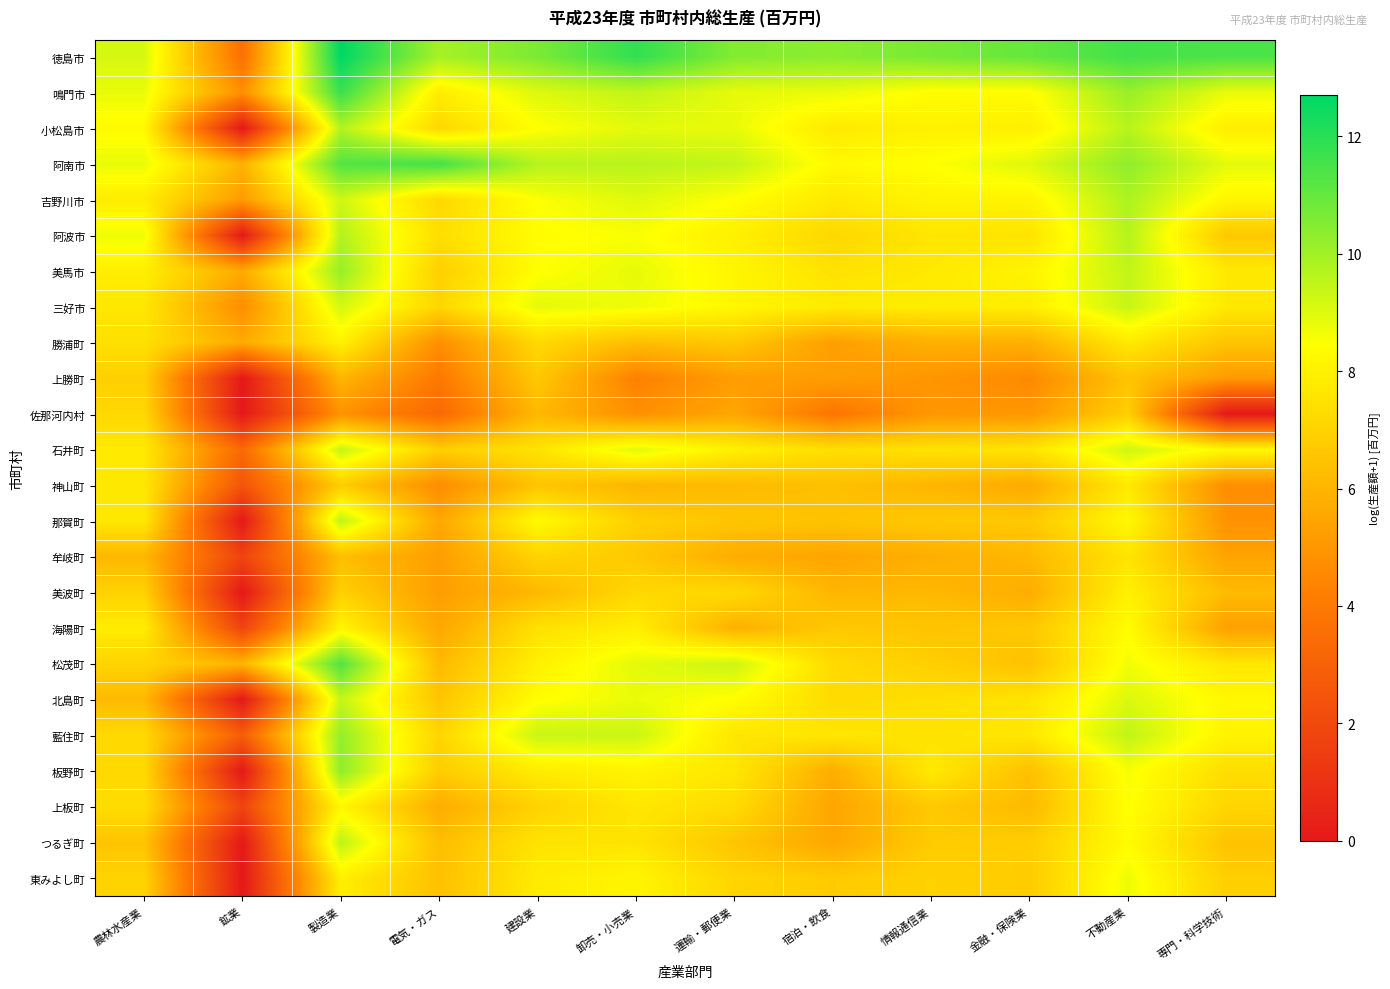

Reading right to left, transcribe all the data shown in this chart.

徳島市: 専門・科学技術=11.4	不動産業=11.6	金融・保険業=11.0	情報通信業=10.7	宿泊・飲食=10.4	運輸・郵便業=10.5	卸売・小売業=11.9	建設業=10.6	電気・ガス=9.9	製造業=12.7	鉱業=3.6	農林水産業=9.1
鳴門市: 専門・科学技術=8.8	不動産業=10.2	金融・保険業=8.4	情報通信業=8.4	宿泊・飲食=8.8	運輸・郵便業=8.9	卸売・小売業=9.5	建設業=9.0	電気・ガス=7.9	製造業=11.7	鉱業=4.7	農林水産業=8.8
小松島市: 専門・科学技術=7.9	不動産業=9.6	金融・保険業=7.9	情報通信業=8.0	宿泊・飲食=7.8	運輸・郵便業=8.8	卸売・小売業=8.9	建設業=8.4	電気・ガス=7.2	製造業=9.7	鉱業=0.0	農林水産業=8.3
阿南市: 専門・科学技術=8.9	不動産業=10.3	金融・保険業=9.0	情報通信業=8.5	宿泊・飲食=8.3	運輸・郵便業=9.4	卸売・小売業=9.6	建設業=9.7	電気・ガス=11.6	製造業=11.3	鉱業=5.9	農林水産業=8.8
吉野川市: 専門・科学技術=8.1	不動産業=9.8	金融・保険業=8.1	情報通信業=8.1	宿泊・飲食=7.7	運輸・郵便業=8.4	卸売・小売業=9.0	建設業=8.5	電気・ガス=7.2	製造業=9.3	鉱業=5.2	農林水産業=7.8
阿波市: 専門・科学技術=6.6	不動産業=9.7	金融・保険業=7.6	情報通信業=7.6	宿泊・飲食=7.1	運輸・郵便業=8.0	卸売・小売業=8.5	建設業=8.4	電気・ガス=7.4	製造業=9.7	鉱業=0.0	農林水産業=8.7
美馬市: 専門・科学技術=7.7	不動産業=9.5	金融・保険業=8.1	情報通信業=7.7	宿泊・飲食=7.5	運輸・郵便業=8.2	卸売・小売業=8.9	建設業=8.4	電気・ガス=6.9	製造業=10.2	鉱業=5.6	農林水産業=7.9
三好市: 専門・科学技術=7.7	不動産業=9.4	金融・保険業=7.9	情報通信業=7.9	宿泊・飲食=7.8	運輸・郵便業=8.2	卸売・小売業=8.7	建設業=8.9	電気・ガス=7.1	製造業=9.2	鉱業=4.7	農林水産業=7.7
勝浦町: 専門・科学技術=6.5	不動産業=7.8	金融・保険業=5.9	情報通信業=5.9	宿泊・飲食=5.3	運輸・郵便業=6.7	卸売・小売業=6.3	建設業=7.2	電気・ガス=4.7	製造業=8.0	鉱業=5.7	農林水産業=7.4
上勝町: 専門・科学技術=5.2	不動産業=6.5	金融・保険業=4.6	情報通信業=5.0	宿泊・飲食=5.3	運輸・郵便業=5.2	卸売・小売業=4.3	建設業=6.7	電気・ガス=4.0	製造業=6.0	鉱業=0.0	農林水産業=6.9
佐那河内村: 専門・科学技術=0.0	不動産業=6.9	金融・保険業=5.0	情報通信業=5.0	宿泊・飲食=3.9	運輸・郵便業=5.6	卸売・小売業=4.8	建設業=6.1	電気・ガス=3.3	製造業=4.9	鉱業=0.0	農林水産業=7.2
石井町: 専門・科学技術=8.3	不動産業=9.2	金融・保険業=7.6	情報通信業=7.5	宿泊・飲食=7.4	運輸・郵便業=8.0	卸売・小売業=9.0	建設業=7.5	電気・ガス=6.9	製造業=9.4	鉱業=3.3	農林水産業=7.8
神山町: 専門・科学技術=4.7	不動産業=7.7	金融・保険業=5.7	情報通信業=6.0	宿泊・飲食=6.4	運輸・郵便業=6.2	卸売・小売業=6.0	建設業=6.5	電気・ガス=4.7	製造業=6.8	鉱業=2.5	農林水産業=7.7
那賀町: 専門・科学技術=4.9	不動産業=8.2	金融・保険業=6.7	情報通信業=6.7	宿泊・飲食=6.5	運輸・郵便業=6.5	卸売・小売業=6.9	建設業=8.3	電気・ガス=5.5	製造業=9.6	鉱業=0.0	農林水産業=7.7
牟岐町: 専門・科学技術=5.4	不動産業=7.6	金融・保険業=6.1	情報通信業=5.8	宿泊・飲食=5.5	運輸・郵便業=5.7	卸売・小売業=6.6	建設業=7.0	電気・ガス=5.2	製造業=6.3	鉱業=1.8	農林水産業=6.1
美波町: 専門・科学技術=6.2	不動産業=8.0	金融・保険業=5.8	情報通信業=6.2	宿泊・飲食=6.1	運輸・郵便業=7.2	卸売・小売業=7.2	建設業=6.1	電気・ガス=5.3	製造業=6.9	鉱業=0.0	農林水産業=7.0
海陽町: 専門・科学技術=5.3	不動産業=8.4	金融・保険業=6.6	情報通信業=6.5	宿泊・飲食=6.7	運輸・郵便業=5.9	卸売・小売業=7.9	建設業=7.5	電気・ガス=5.5	製造業=8.1	鉱業=1.8	農林水産業=7.8
松茂町: 専門・科学技術=7.7	不動産業=8.7	金融・保険業=6.5	情報通信業=6.9	宿泊・飲食=7.2	運輸・郵便業=9.3	卸売・小売業=8.9	建設業=8.0	電気・ガス=6.2	製造業=11.3	鉱業=6.0	農林水産業=7.0
北島町: 専門・科学技術=8.2	不動産業=9.1	金融・保険業=7.6	情報通信業=7.4	宿泊・飲食=7.3	運輸・郵便業=8.4	卸売・小売業=8.8	建設業=8.4	電気・ガス=6.5	製造業=9.4	鉱業=0.0	農林水産業=6.2
藍住町: 専門・科学技術=8.1	不動産業=9.5	金融・保険業=7.7	情報通信業=7.5	宿泊・飲食=7.7	運輸・郵便業=7.6	卸売・小売業=9.3	建設業=9.4	電気・ガス=7.1	製造業=10.2	鉱業=2.8	農林水産業=7.2
板野町: 専門・科学技術=7.3	不動産業=8.6	金融・保険業=6.4	情報通信業=7.8	宿泊・飲食=5.8	運輸・郵便業=7.7	卸売・小売業=8.1	建設業=7.8	電気・ガス=6.8	製造業=10.3	鉱業=0.0	農林水産業=7.2
上板町: 専門・科学技術=7.1	不動産業=8.5	金融・保険業=6.2	情報通信業=6.7	宿泊・飲食=5.5	運輸・郵便業=7.3	卸売・小売業=7.7	建設業=7.0	電気・ガス=5.7	製造業=8.2	鉱業=1.8	農林水産業=7.3
つるぎ町: 専門・科学技術=6.5	不動産業=8.3	金融・保険業=6.8	情報通信業=6.7	宿泊・飲食=5.6	運輸・郵便業=6.5	卸売・小売業=7.6	建設業=7.6	電気・ガス=6.3	製造業=9.6	鉱業=0.0	農林水産業=6.5
東みよし町: 専門・科学技術=6.9	不動産業=8.7	金融・保険業=6.8	情報通信業=7.0	宿泊・飲食=6.7	運輸・郵便業=7.1	卸売・小売業=8.1	建設業=7.8	電気・ガス=6.4	製造業=7.9	鉱業=0.0	農林水産業=7.0